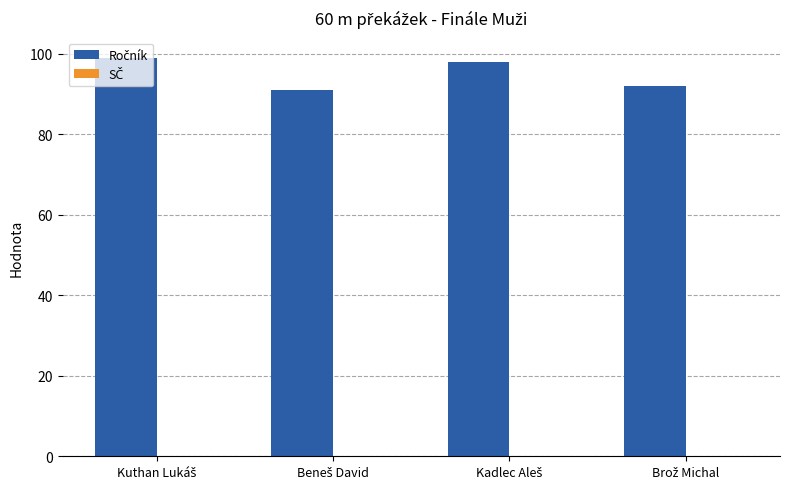

What is the difference between the maximum and minimum values?

8